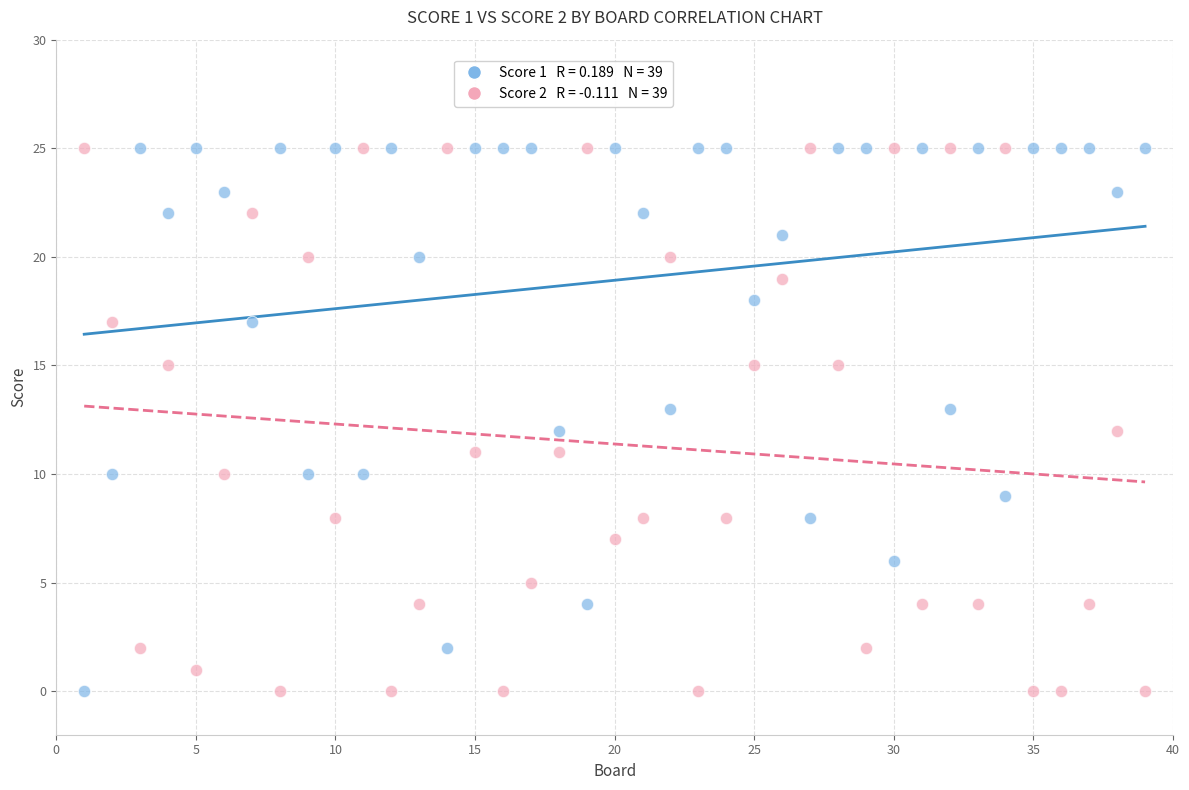

Across all data points, what is the range of X values (max minus min)?

38